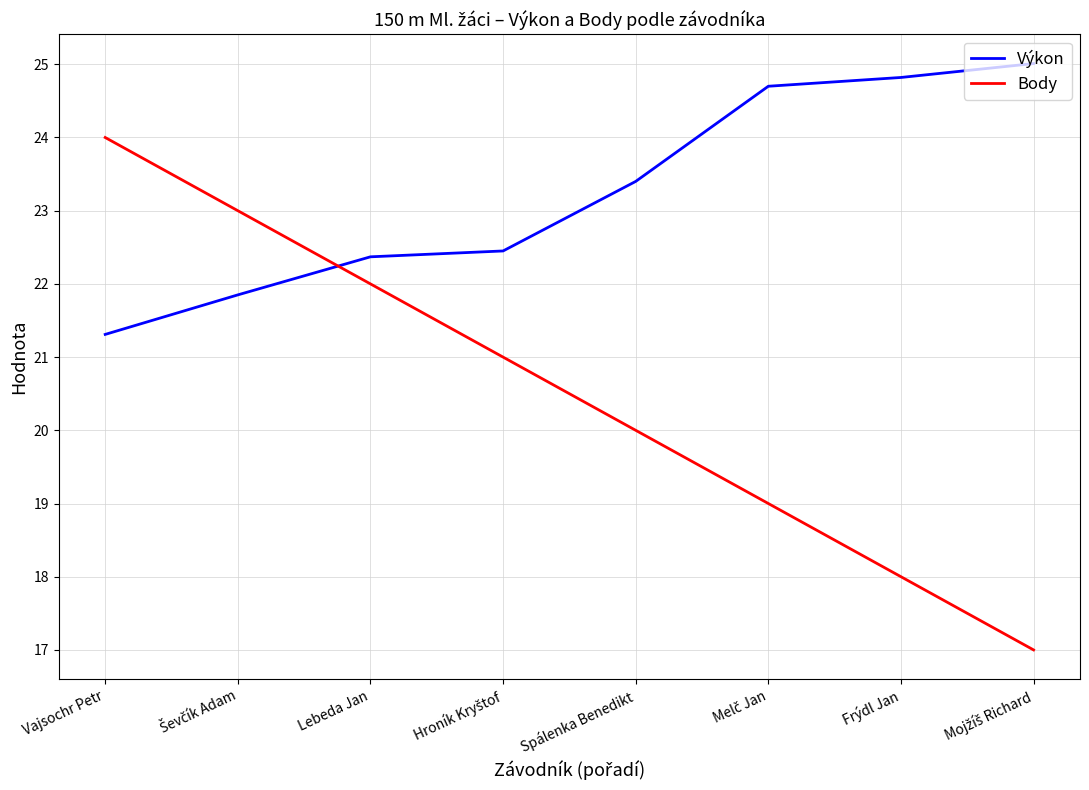

True or false: Výkon has a value of 23.4 at Spálenka Benedikt.

True